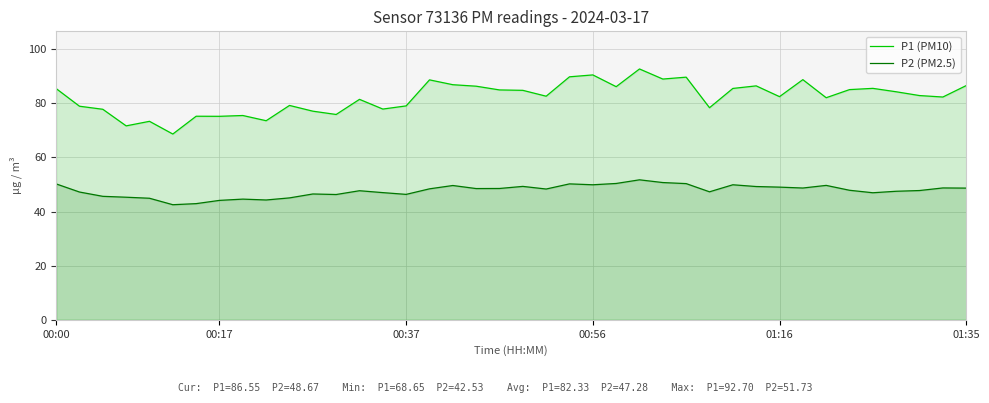

What value does the P1 (PM10) series have at 00:56?

90.5